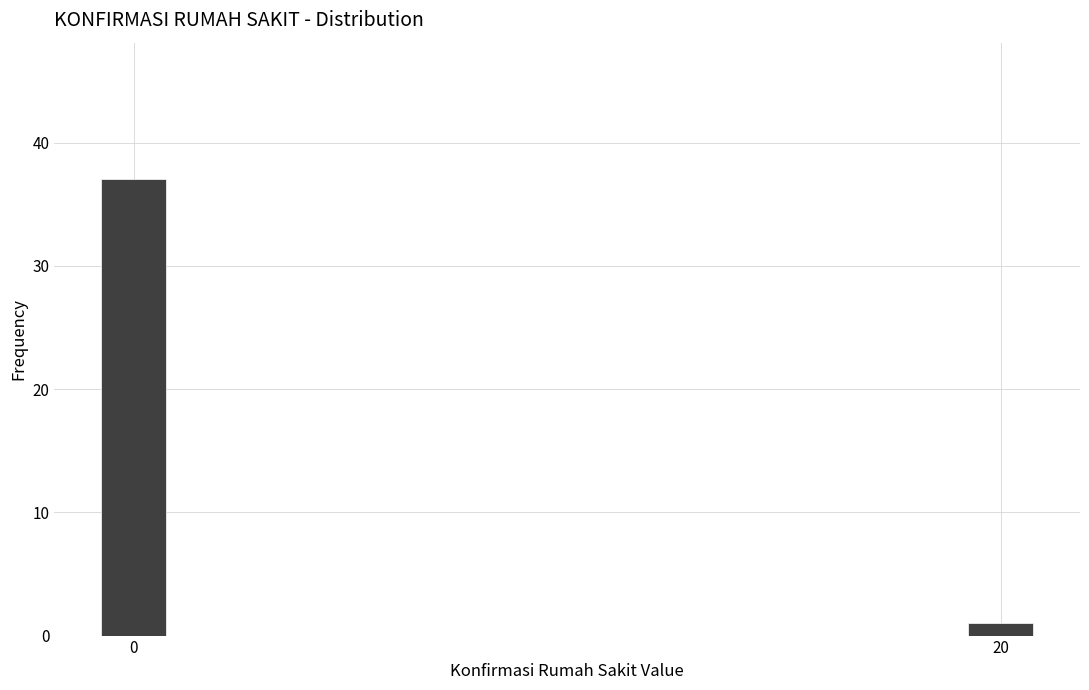

Reading left to right, list all the values displayed in this chart.

37	1